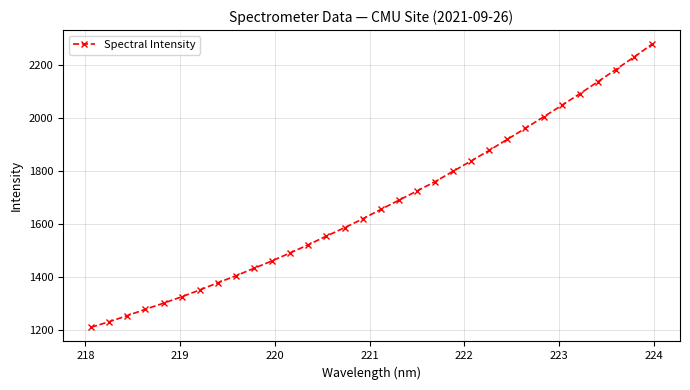

What is the smallest value displayed?

1210.9